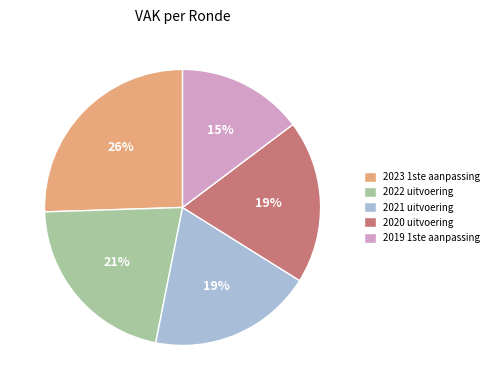

How many segments does this pie chart have?

5